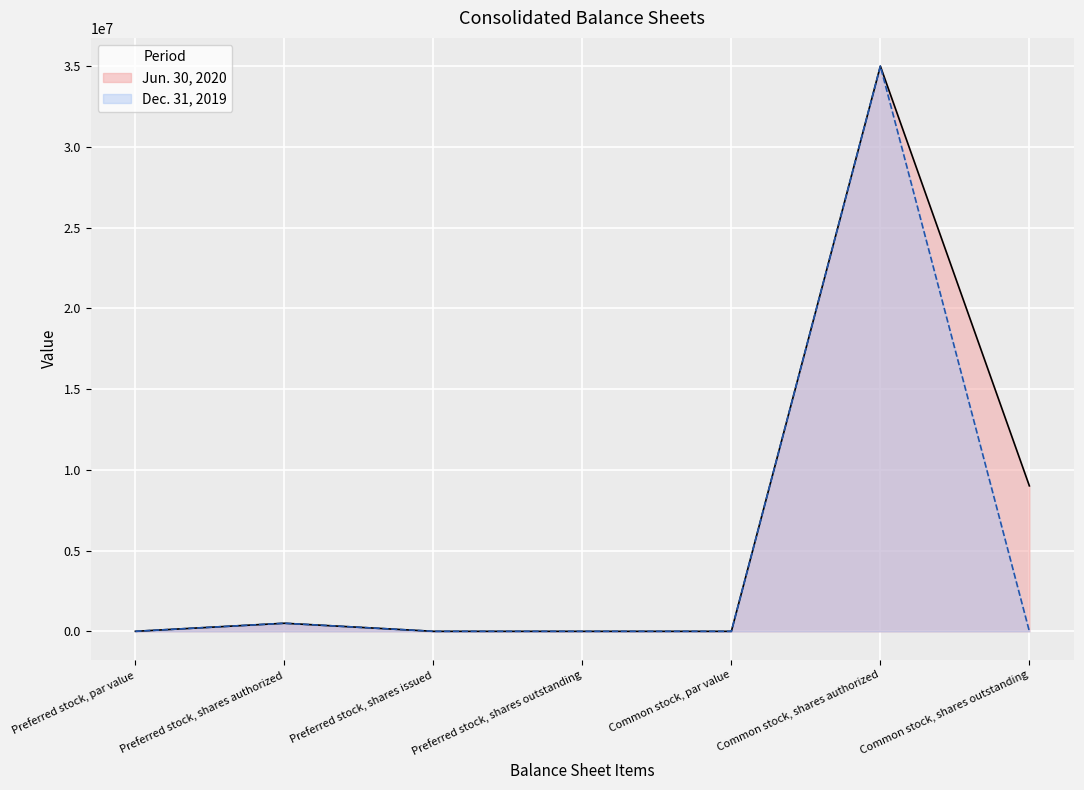

True or false: Jun. 30, 2020 and Dec. 31, 2019 intersect in this chart.

False